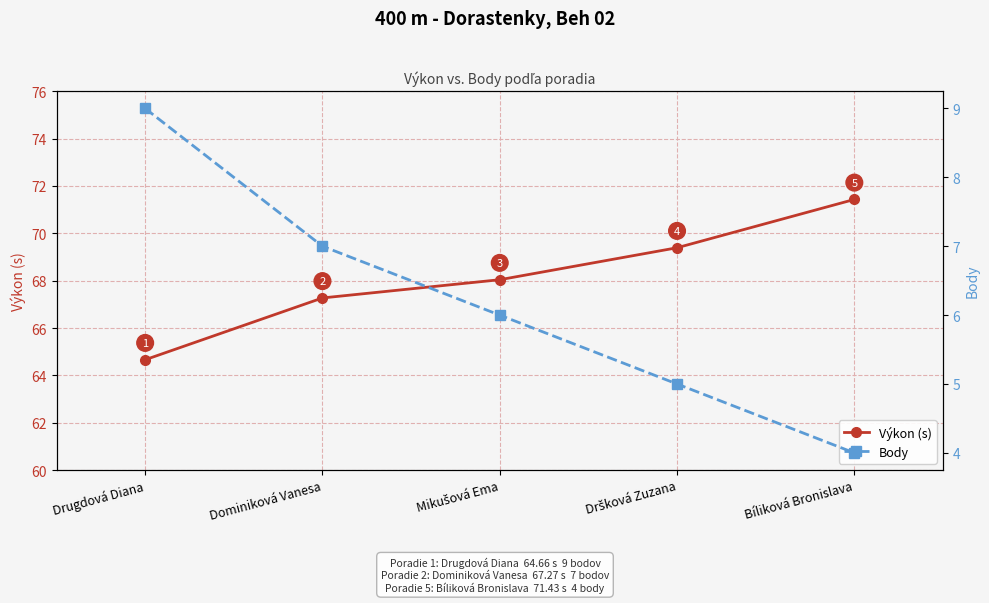

At Dominiková Vanesa, list the series in order from smallest to largest.

Body, Výkon (s)